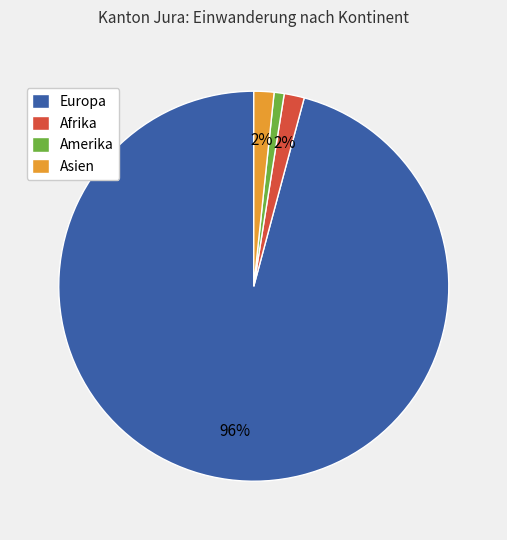

Do Asien and Europa together represent more than half of the pie?

Yes